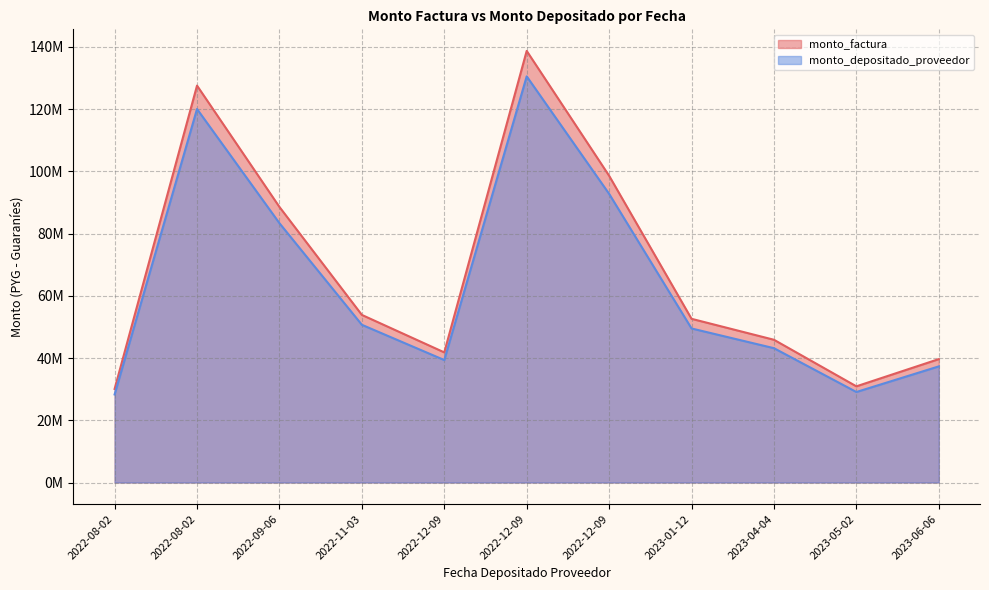

Does the chart have visible grid lines?

Yes